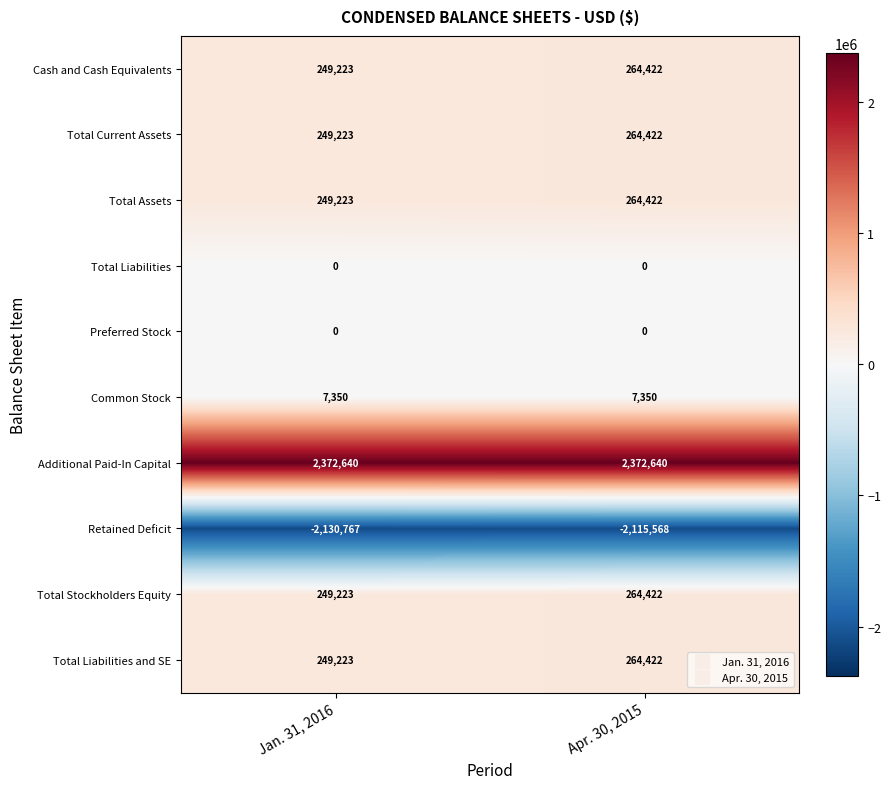

The value of Additional Paid-In Capital at Apr. 30, 2015 is 544268. True or false?

False